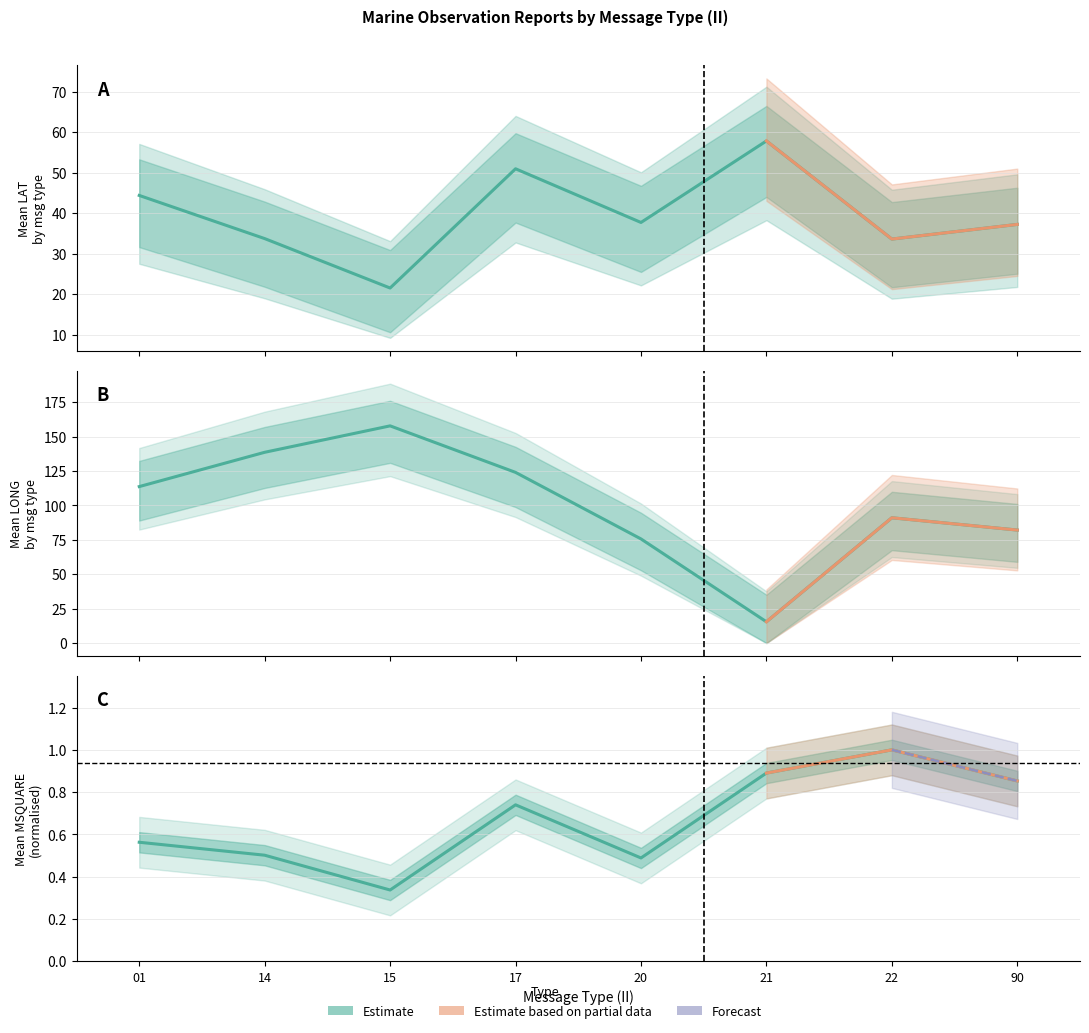

What is the total value across all series at 21?

74.1